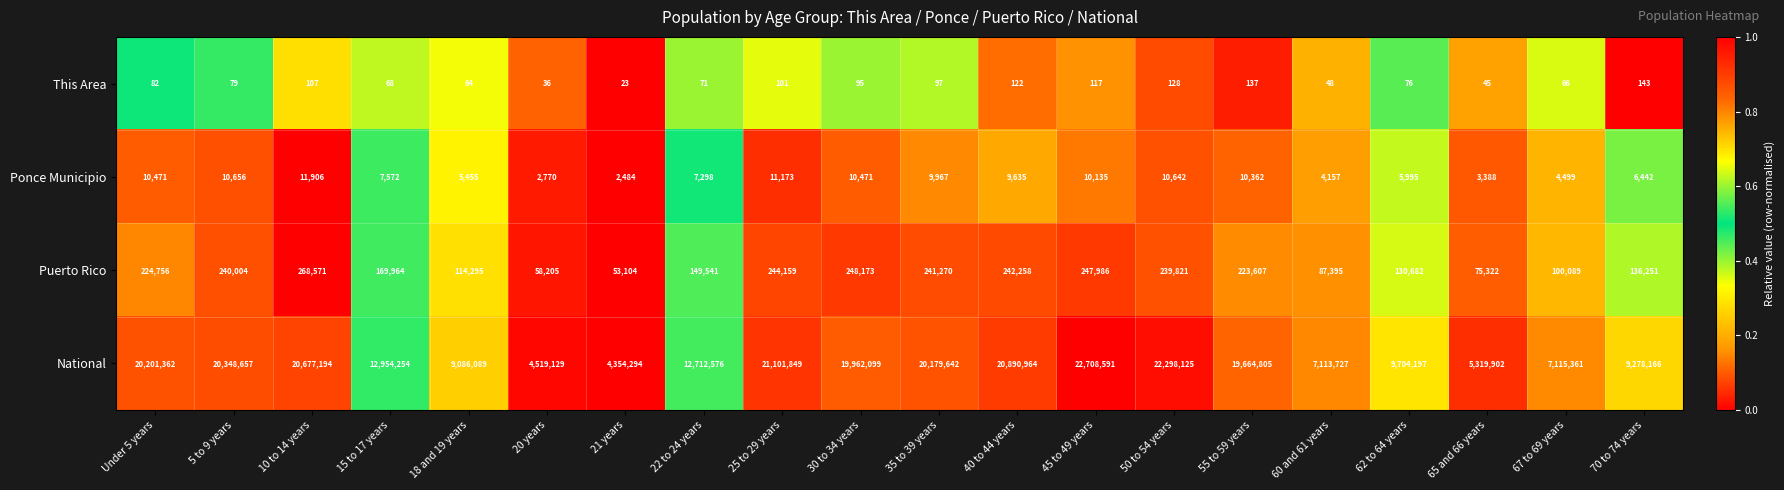

Between 25 to 29 years and 60 and 61 years, which series saw the biggest shift?

National